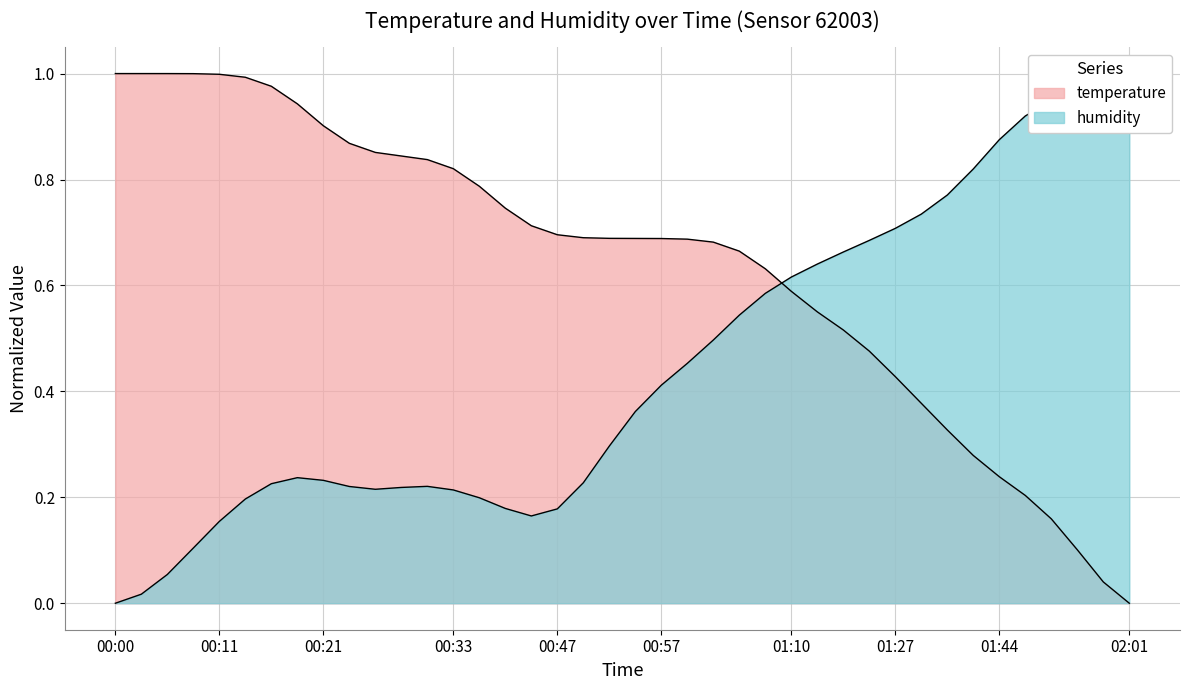

In humidity, how many points are lower than both neighbors (excluding endpoints)?

2